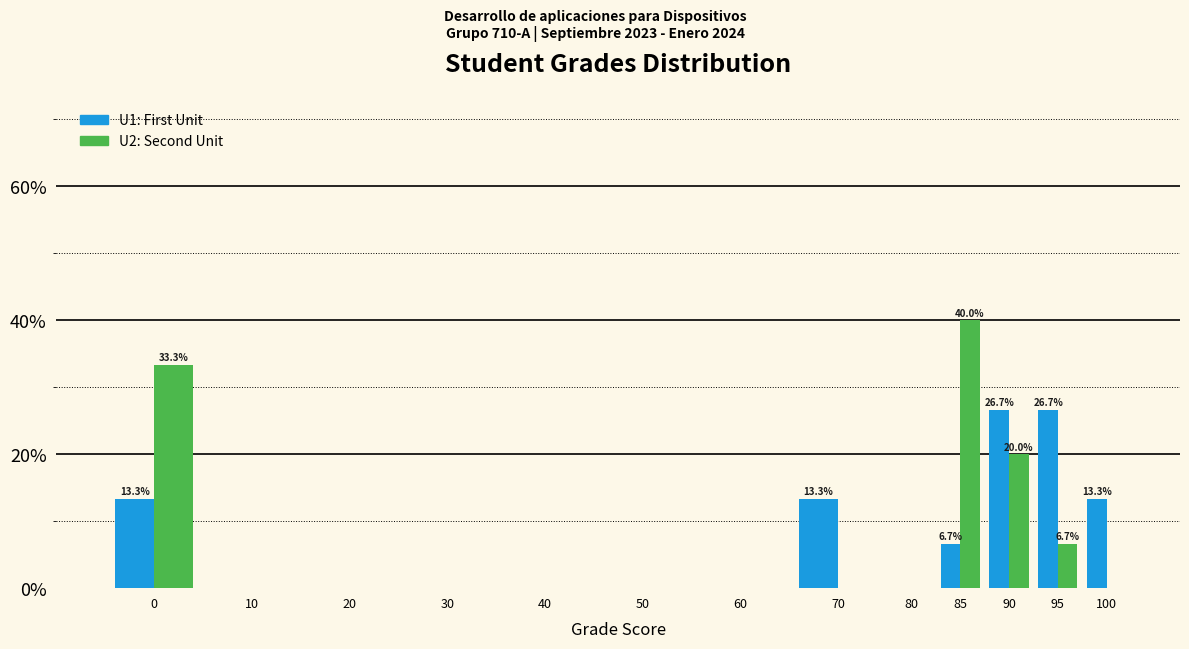

Reading left to right, transcribe all the data shown in this chart.

U1: 0=13.3	10=0.0	20=0.0	30=0.0	40=0.0	50=0.0	60=0.0	70=13.3	80=0.0	85=6.7	90=26.7	95=26.7	100=13.3
U2: 0=33.3	10=0.0	20=0.0	30=0.0	40=0.0	50=0.0	60=0.0	70=0.0	80=0.0	85=40.0	90=20.0	95=6.7	100=0.0